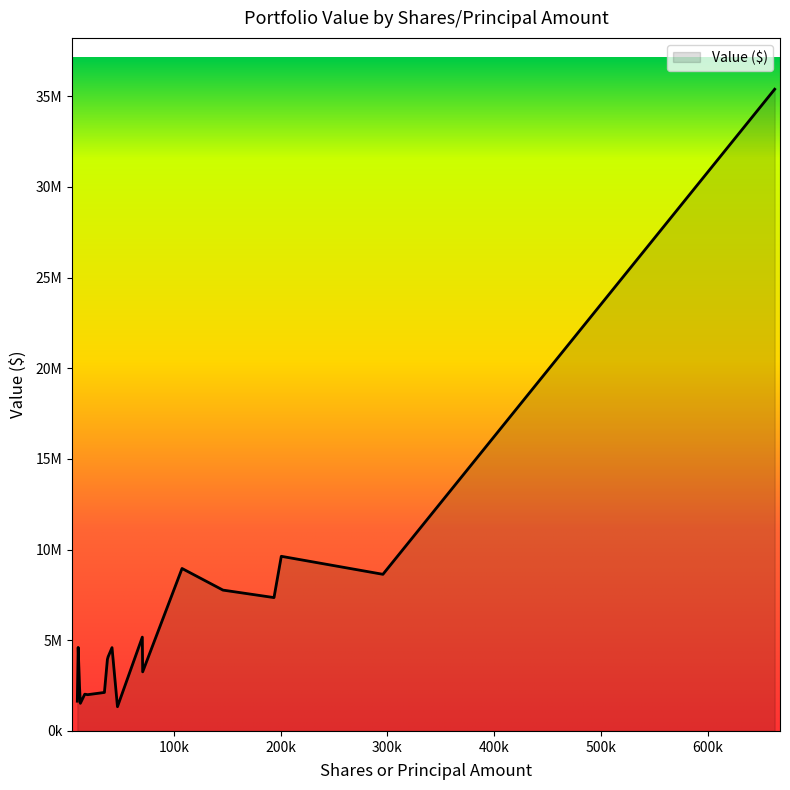

Does the chart display data point markers on the line(s)?

No